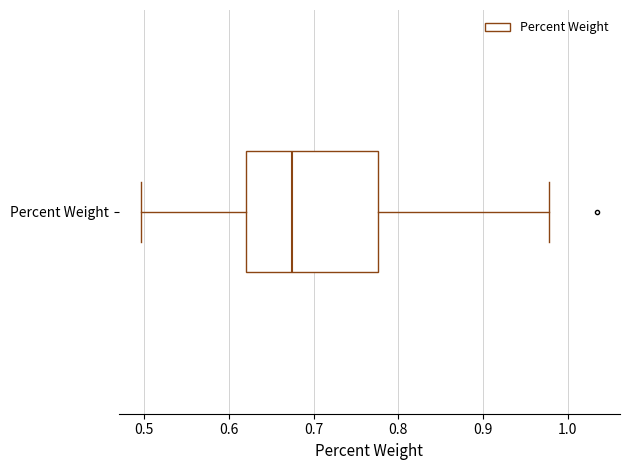

Read this box plot against the x-axis: the position of the median line, the range covered by the box, and the ends of both whiskers. The values are not printed on the chart, so give them approximately, as read against the axis.

median 0.67, box 0.62 to 0.78, whiskers 0.50 to 0.98